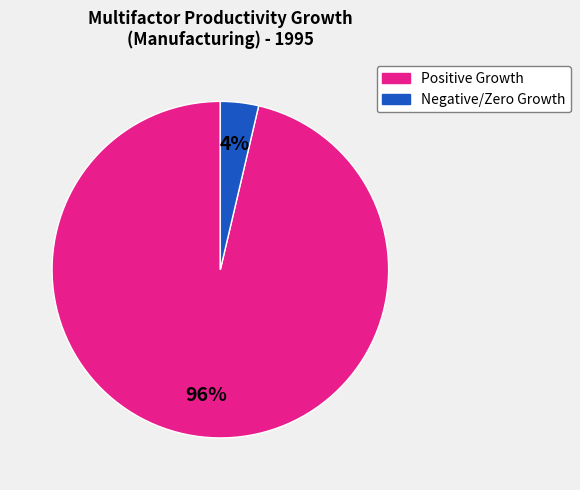

To the nearest percent, what is the average slice percentage?

50%